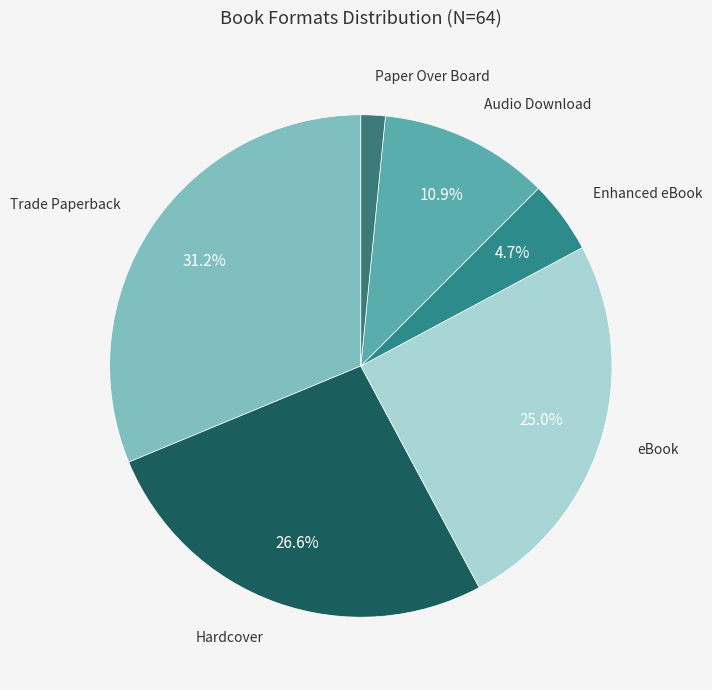

Does Hardcover account for over 50% of the chart?

No